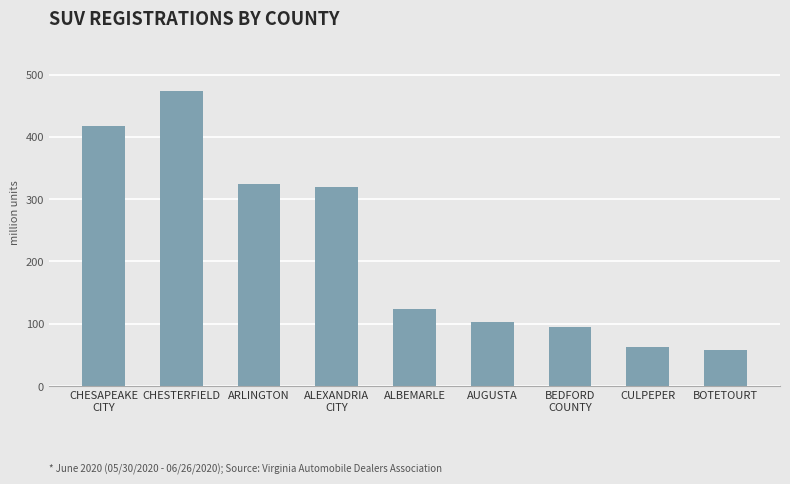

Which label corresponds to the largest value in the chart?

CHESTERFIELD